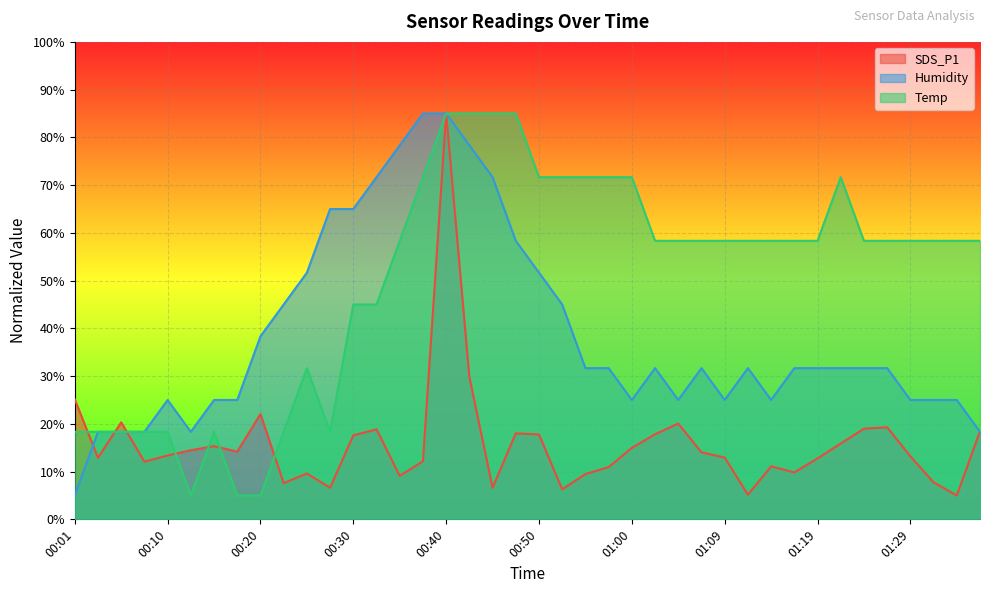

True or false: Temp and Humidity cross at least once.

True